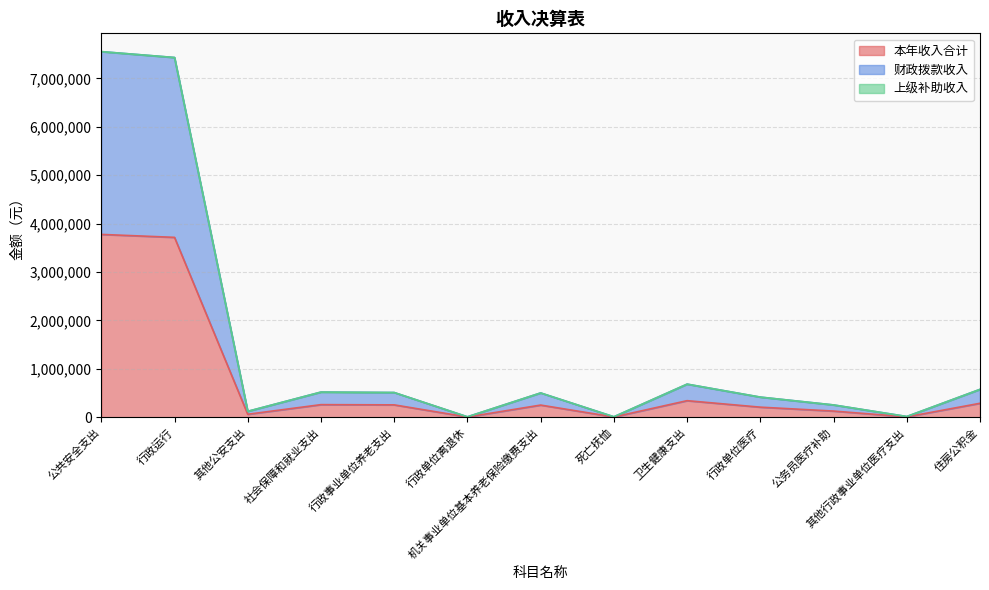

What is the difference between the highest and lowest values at 行政单位离退休?

4300.0